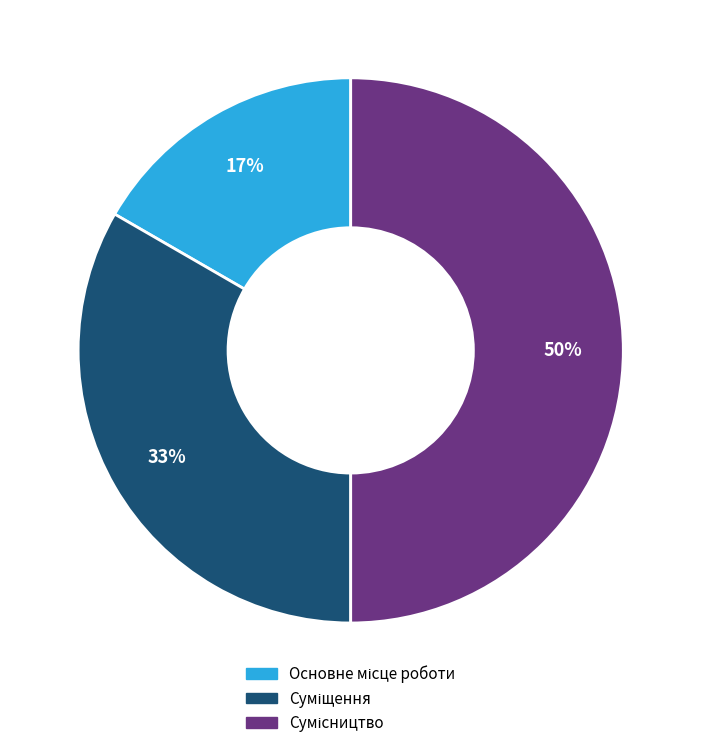

To the nearest percent, what is the average slice percentage?

33%